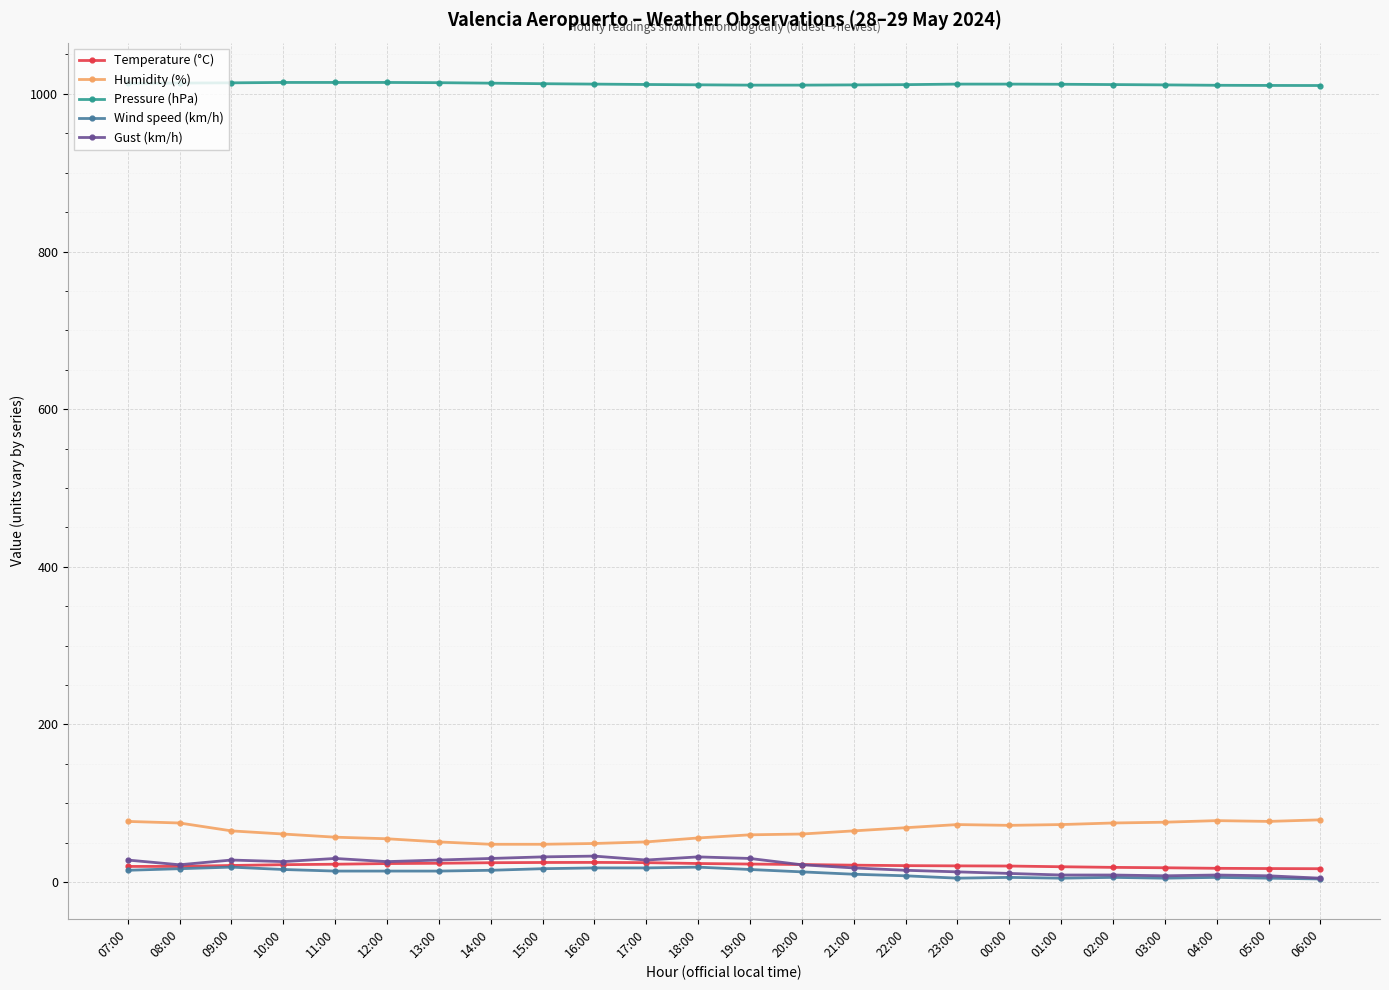

True or false: Humidity (%) and Temperature (°C) cross at least once.

False